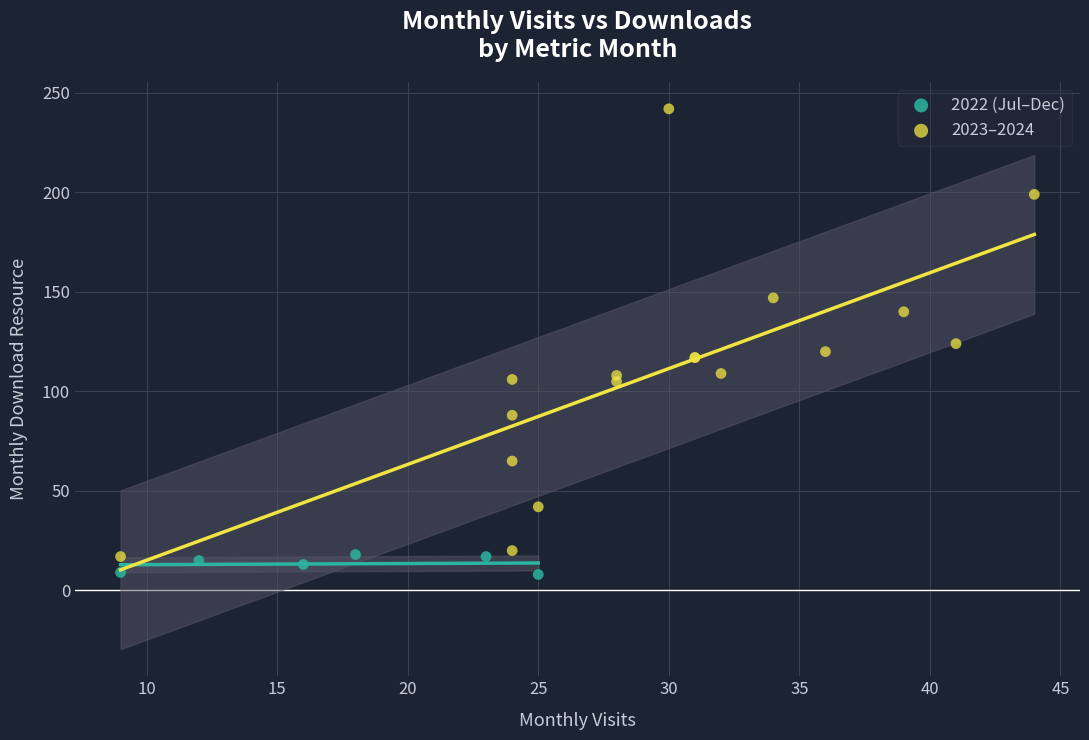

Which series contains the highest Y value?

2023–2024